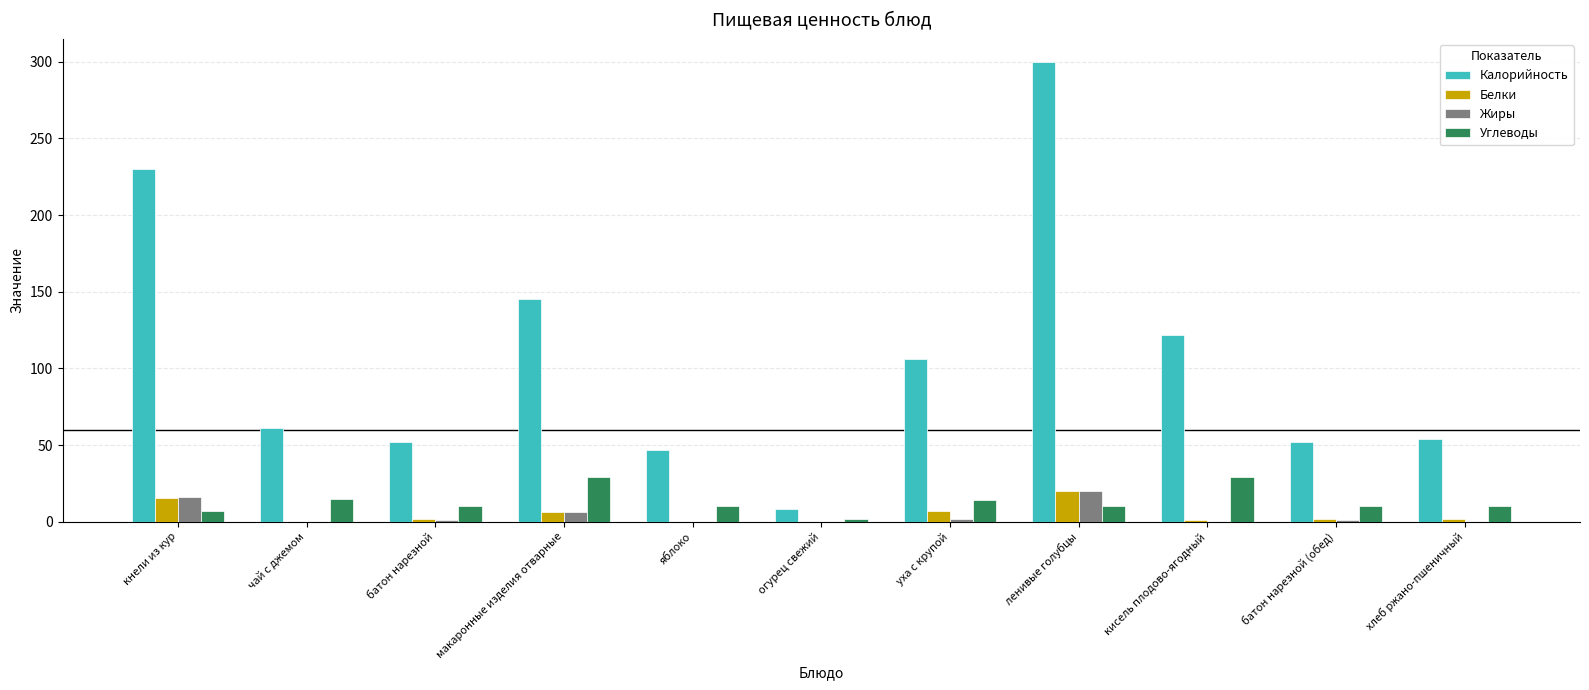

What is the sum of all Калорийность values?

1177.5